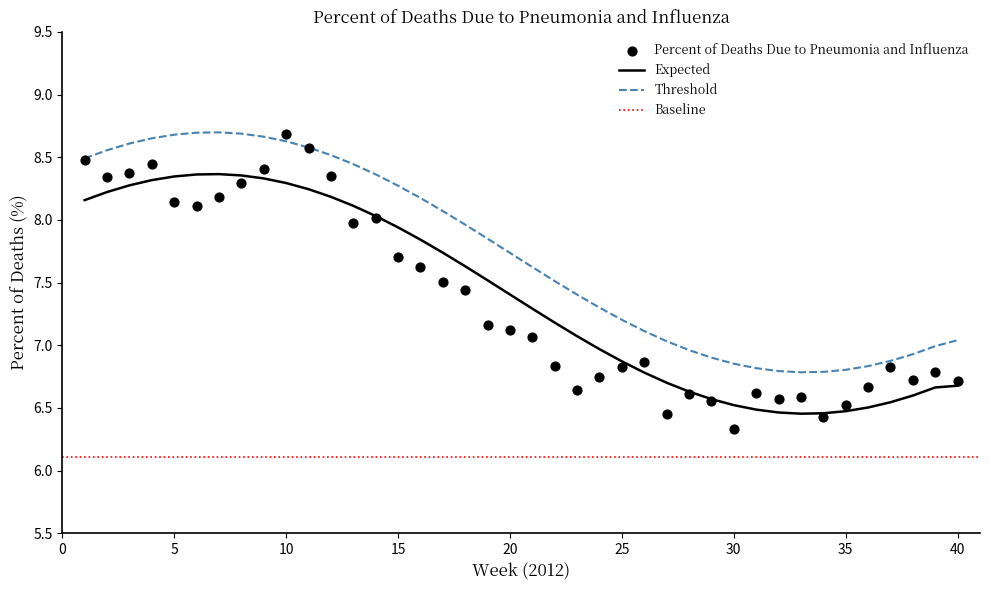

Which series reaches the maximum Y coordinate?

Threshold